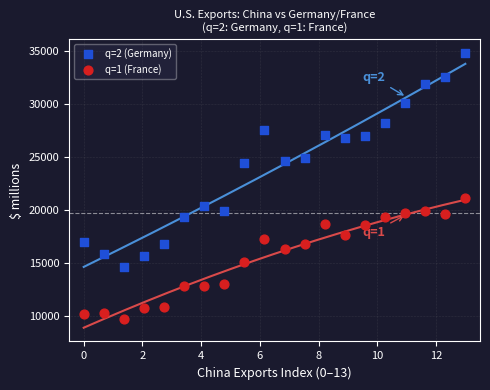

Which series contains the highest Y value?

q=2 (Germany)